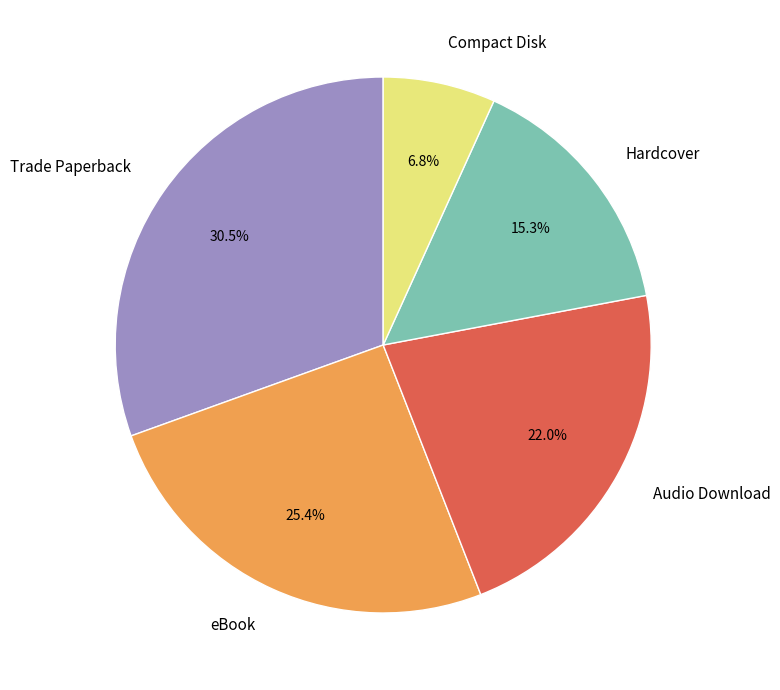

What percentage is the Audio Download slice, to the nearest percent?

22%